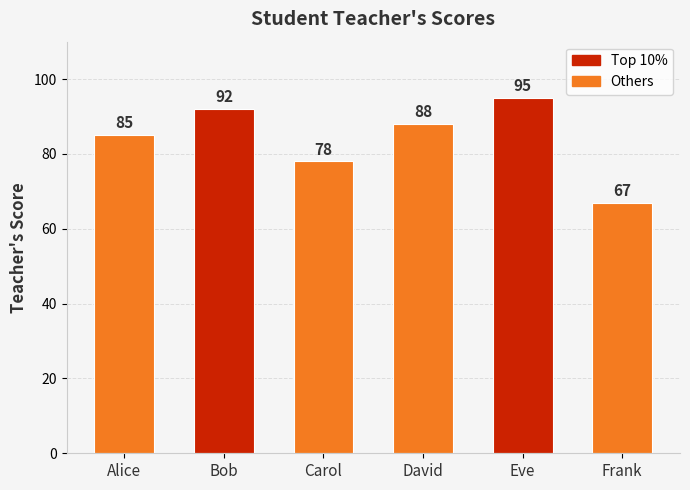

Where does the data first go above 88?

Bob